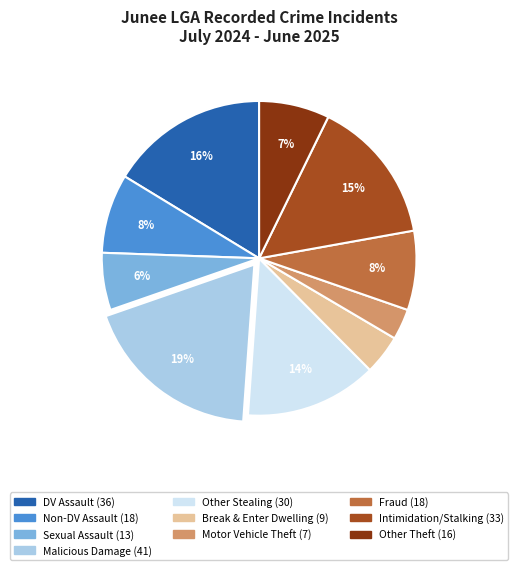

Does any single category account for the majority?

No